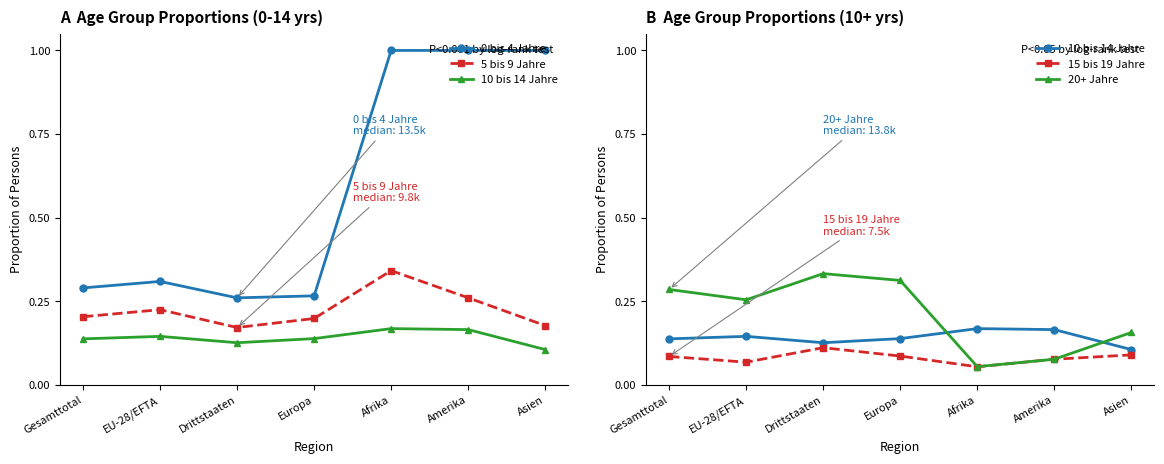

The value of 20+ Jahre at Asien is 0.2. True or false?

True